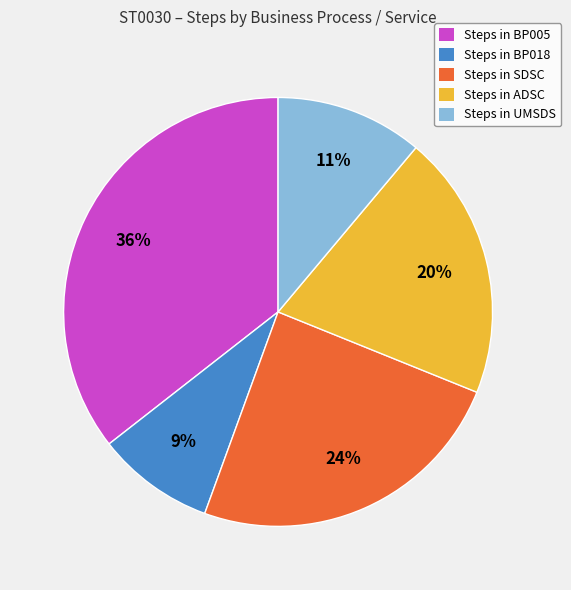

Is the sum of Steps in ADSC and Steps in BP005 greater than half?

Yes